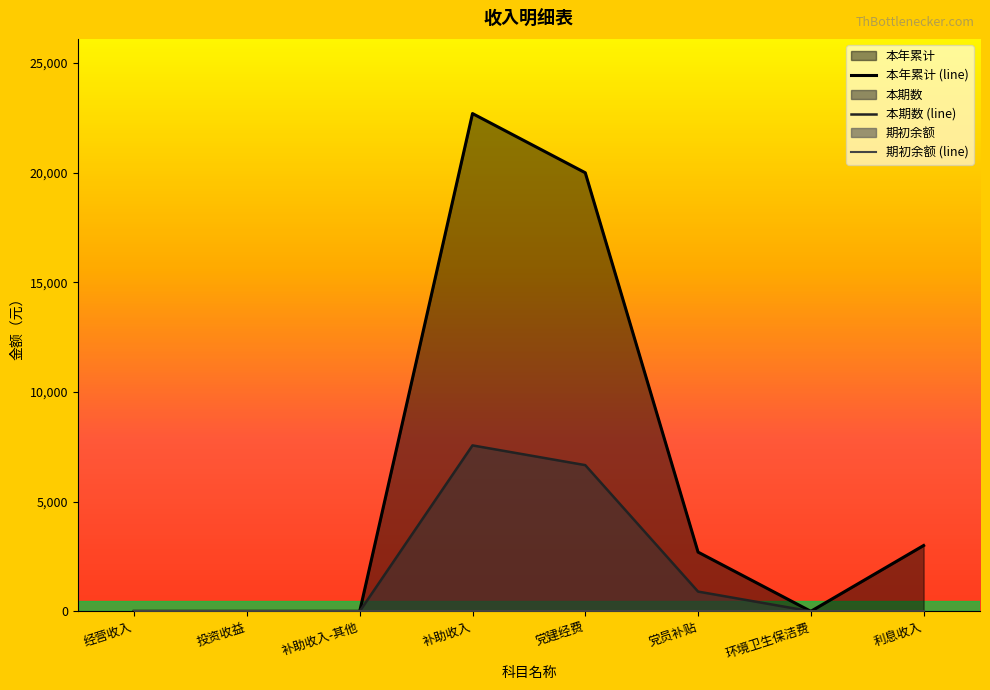

In 本年累计, how many points are lower than both neighbors (excluding endpoints)?

1